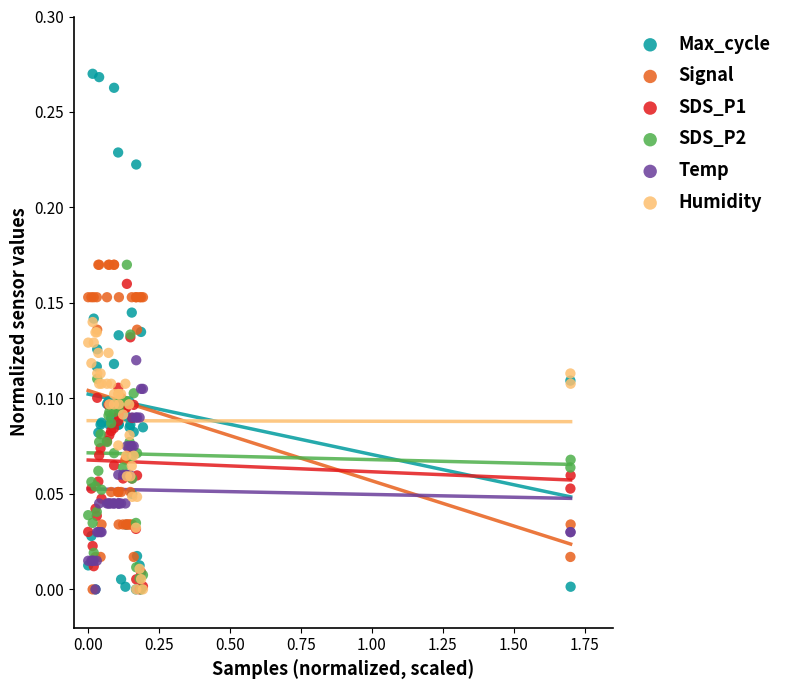

Which series has the widest spread of Y values?

Max_cycle